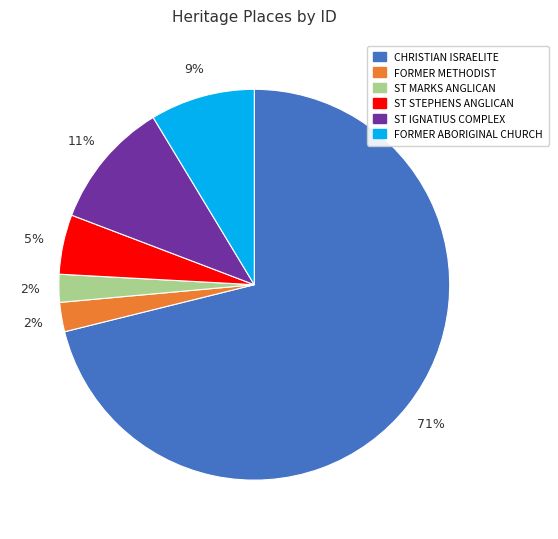

Between CHRISTIAN ISRAELITE and ST IGNATIUS COMPLEX, which is larger?

CHRISTIAN ISRAELITE